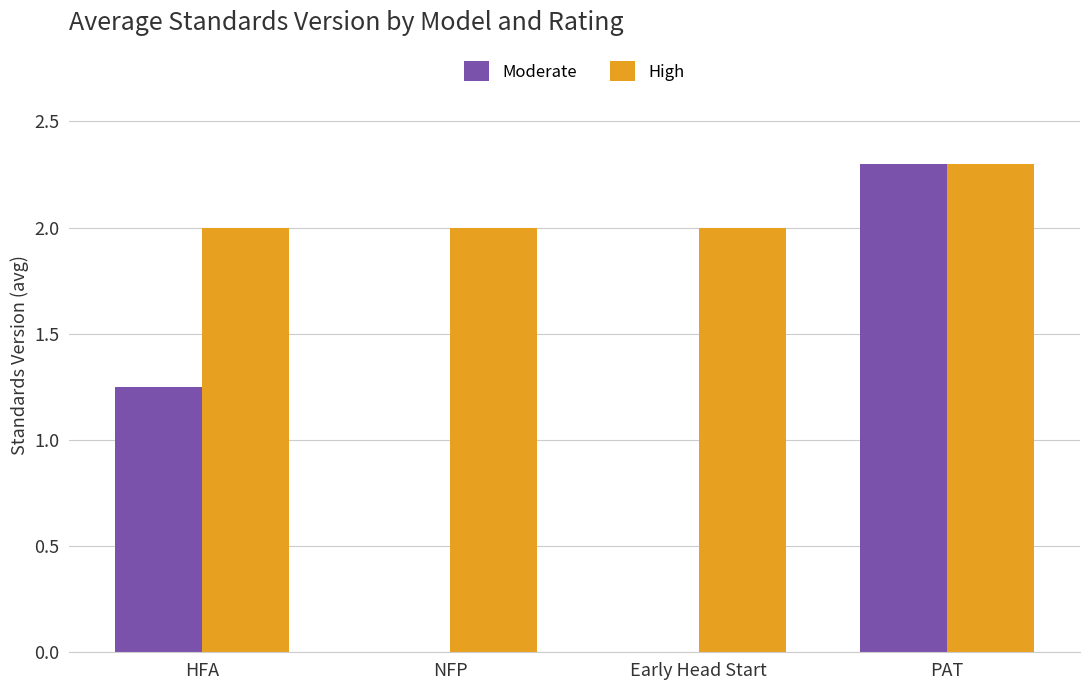

At which category does the chart reach its peak across all series?

PAT